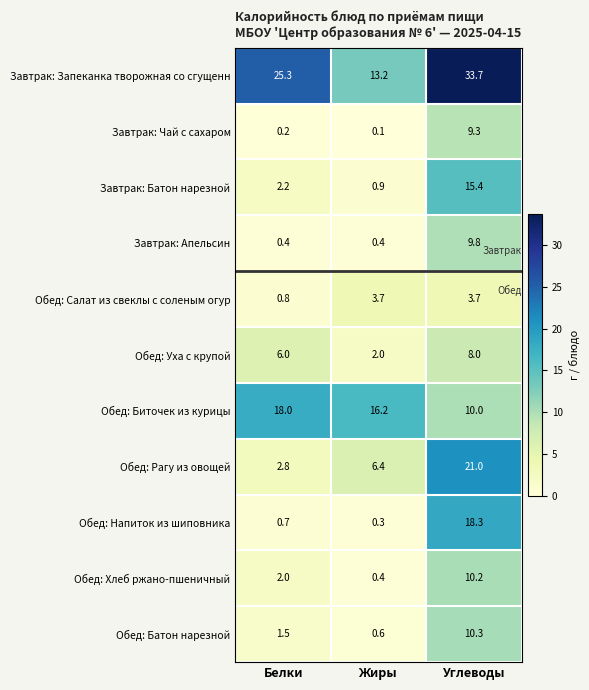

What is the sum of all Обед: Батон нарезной values?

12.4